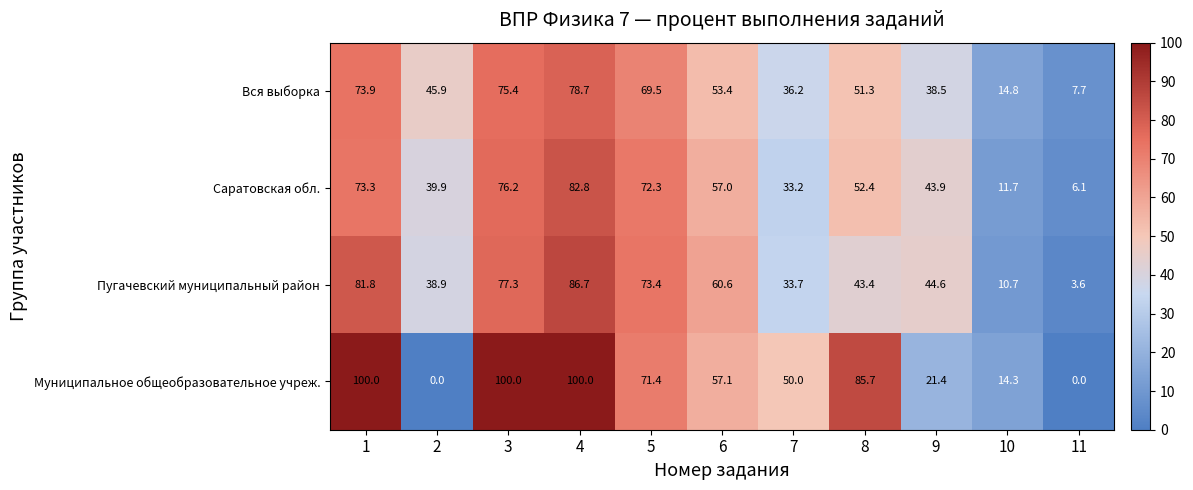

What is the sum of the Пугачевский муниципальный район values at 6 and 11?

64.2